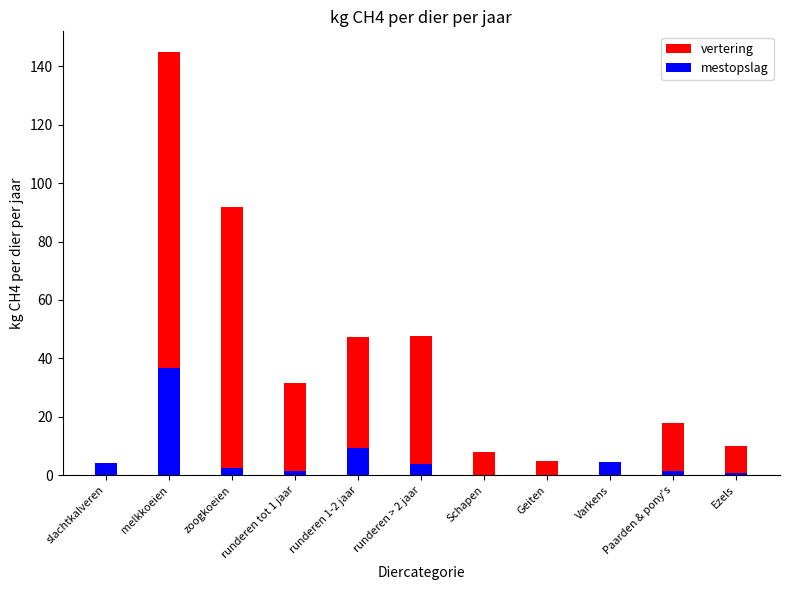

Is the value of vertering at zoogkoeien greater than the value of mestopslag at zoogkoeien?

Yes